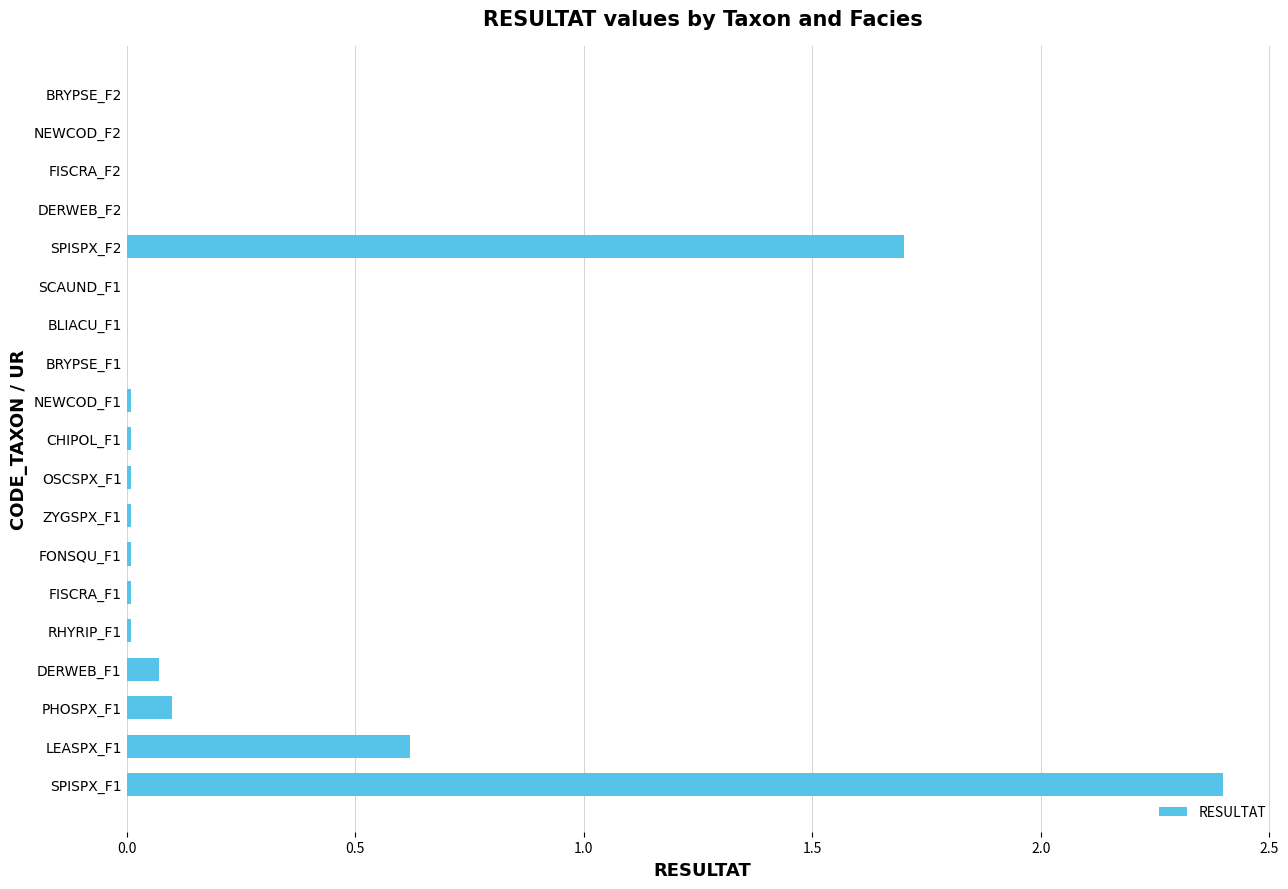

Which label corresponds to the largest value in the chart?

SPISPX_F1